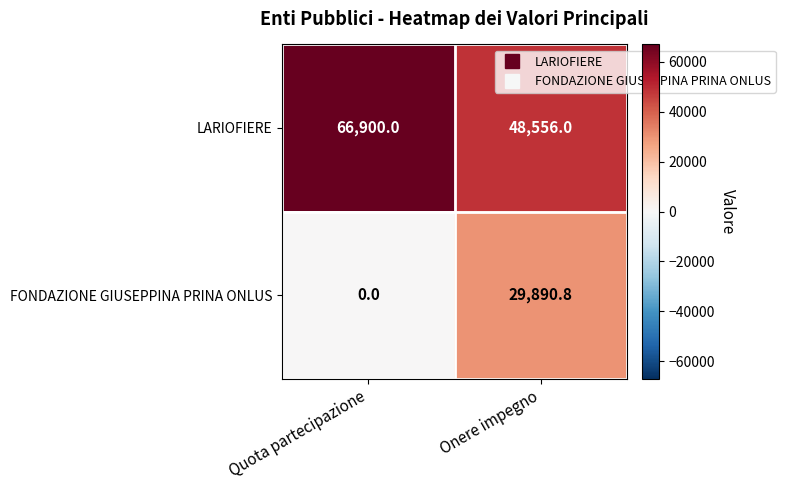

Rank the series by their average value, from highest to lowest.

LARIOFIERE, FONDAZIONE GIUSEPPINA PRINA ONLUS